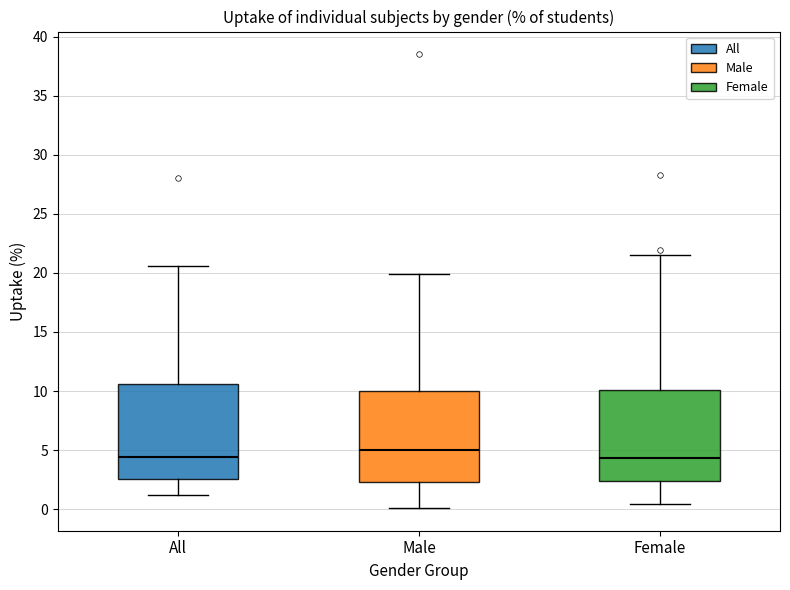

Reading left to right, read every box against the y-axis: the position of its median line, the range the box covers, and the ends of its whiskers. The values are not printed on the chart, so give them approximately, as read against the axis.

All: median 4.5, box 2.5 to 10.5, whiskers 1.0 to 20.5
Male: median 5.0, box 2.5 to 10.0, whiskers 0.0 to 20.0
Female: median 4.5, box 2.5 to 10.0, whiskers 0.5 to 21.5